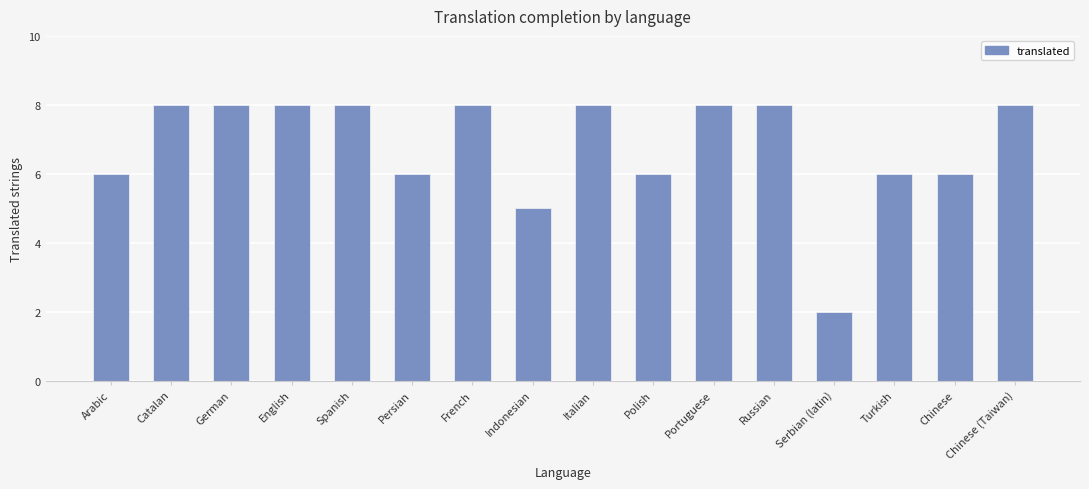

What is the approximate value at Polish?

6